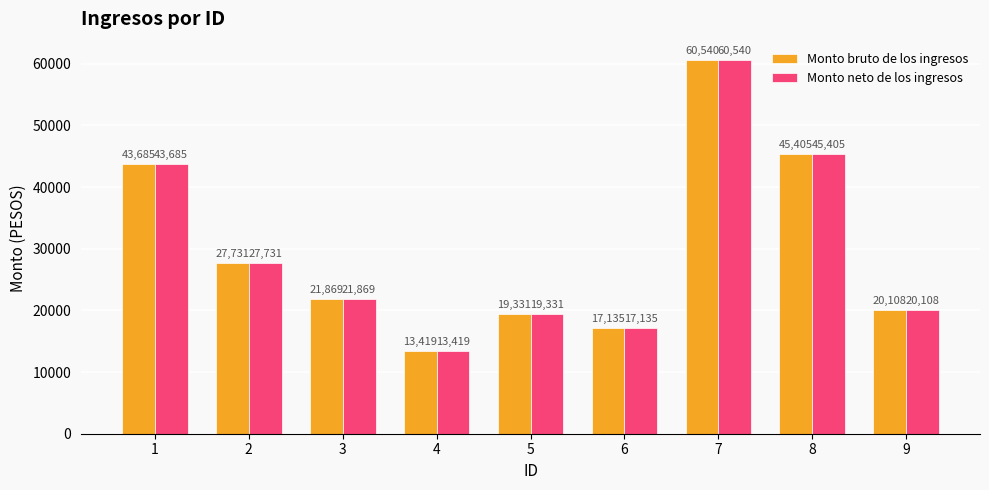

How many values in the Monto neto de los ingresos series are below 21868?

4